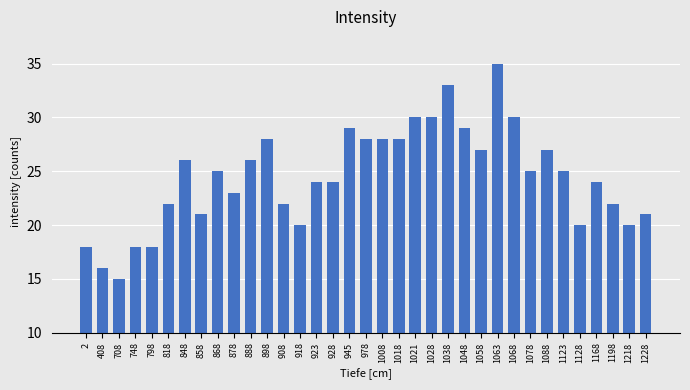

The value at 1028 is 20. True or false?

False